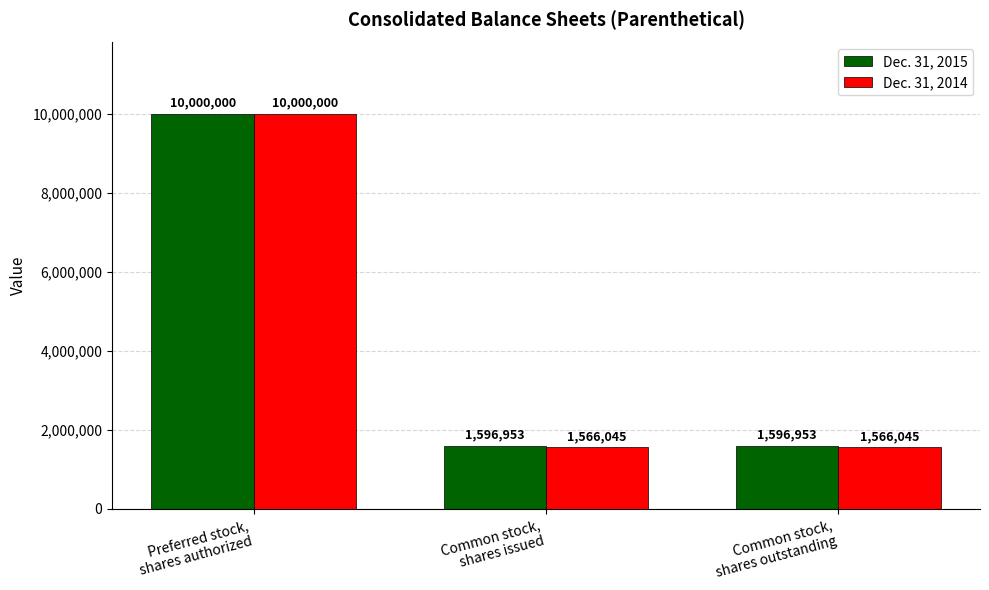

What is the label of the 3rd bar from the left?

Common stock,
shares outstanding